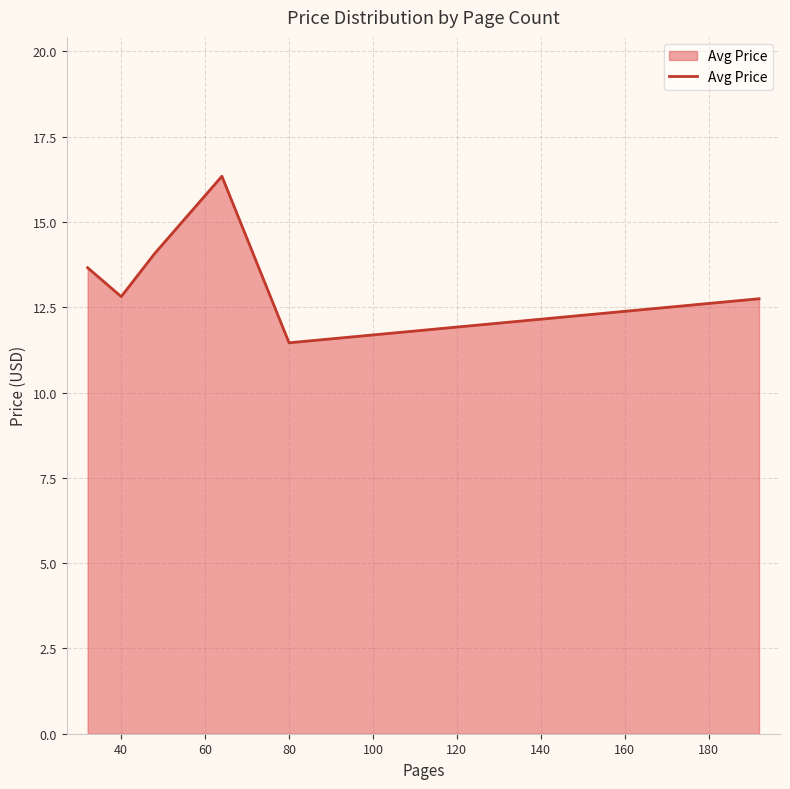

True or false: the data has more than 1 interior local peaks.

False